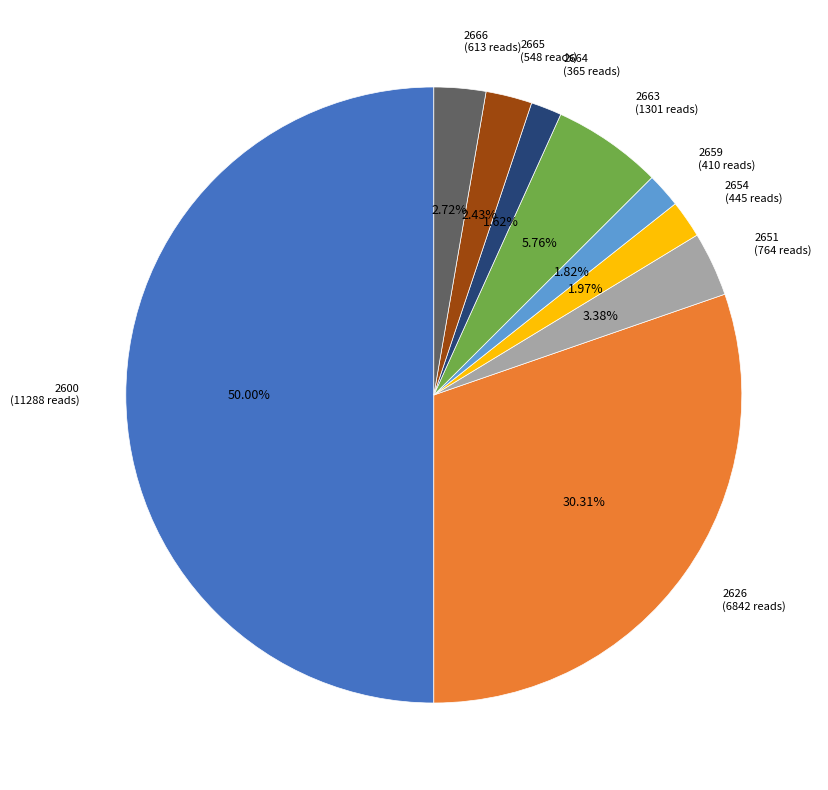

Combined, what portion of the pie is 2664 and 2665?

4.0%